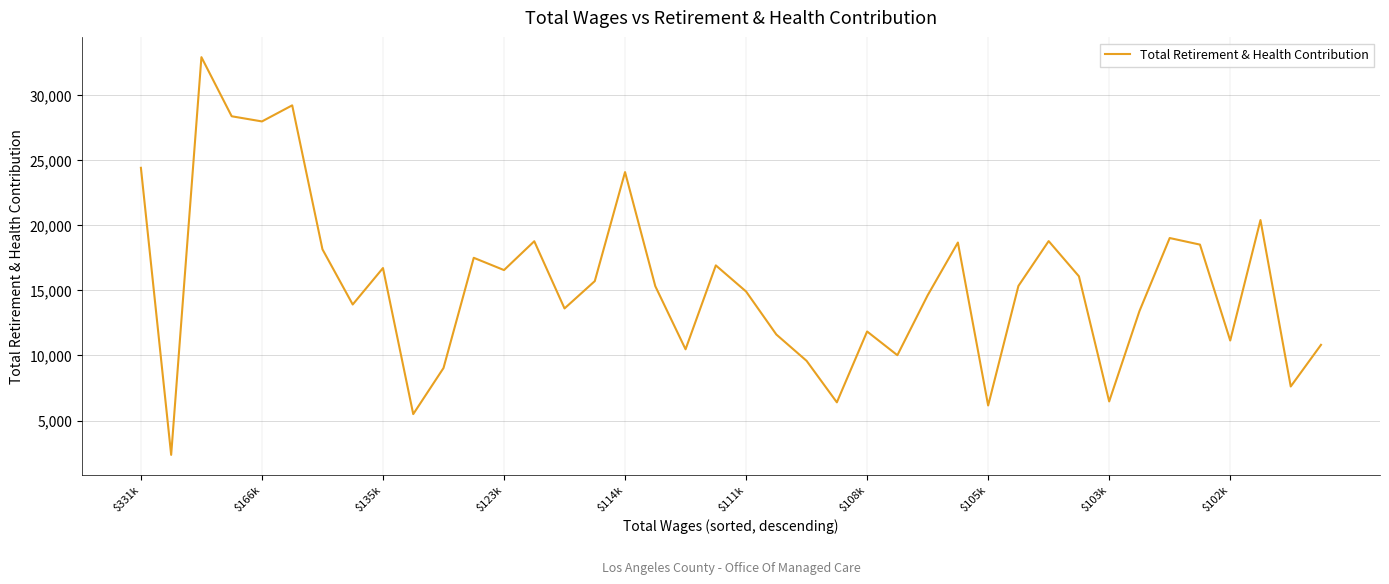

What is the minimum value shown in the chart?

2364